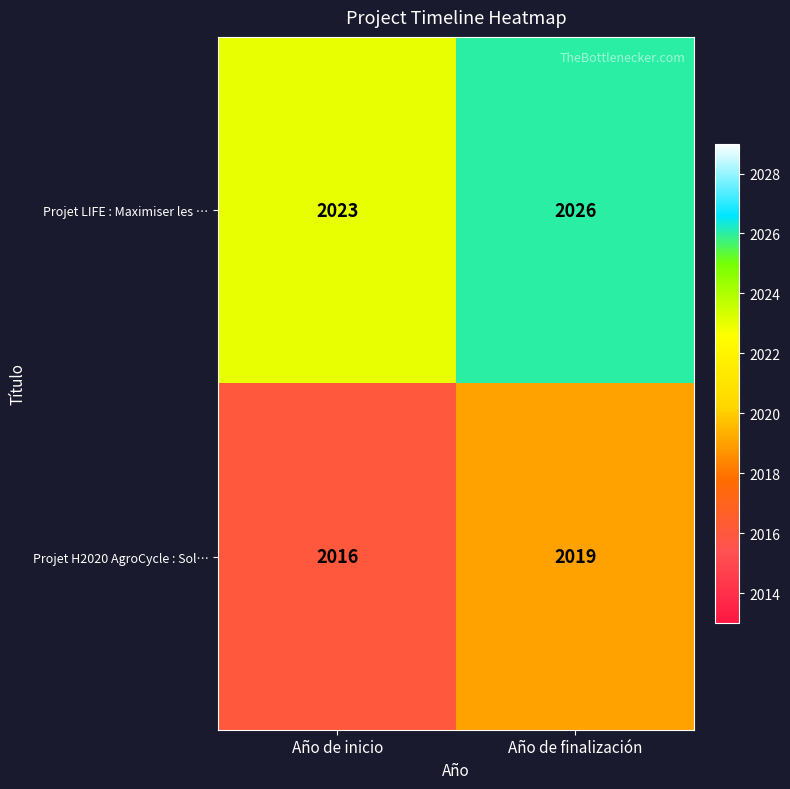

What is the spread (max minus min) of values at Año de finalización?

7